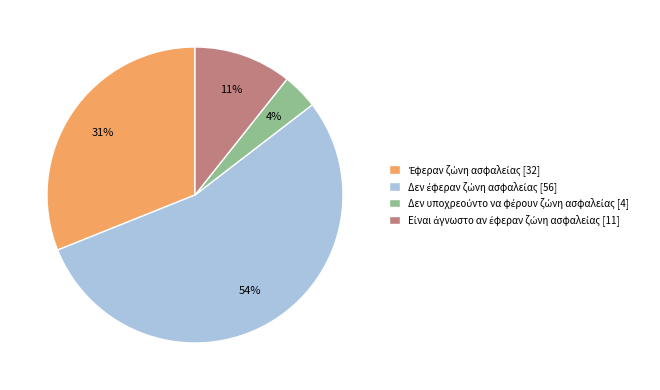

Count the number of slices in the pie.

4